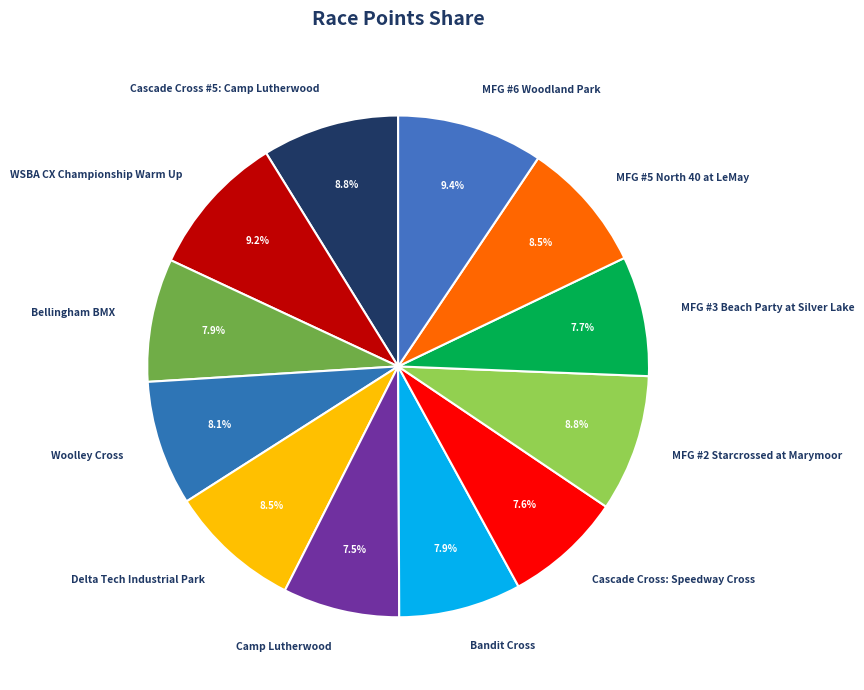

Does any single category account for the majority?

No